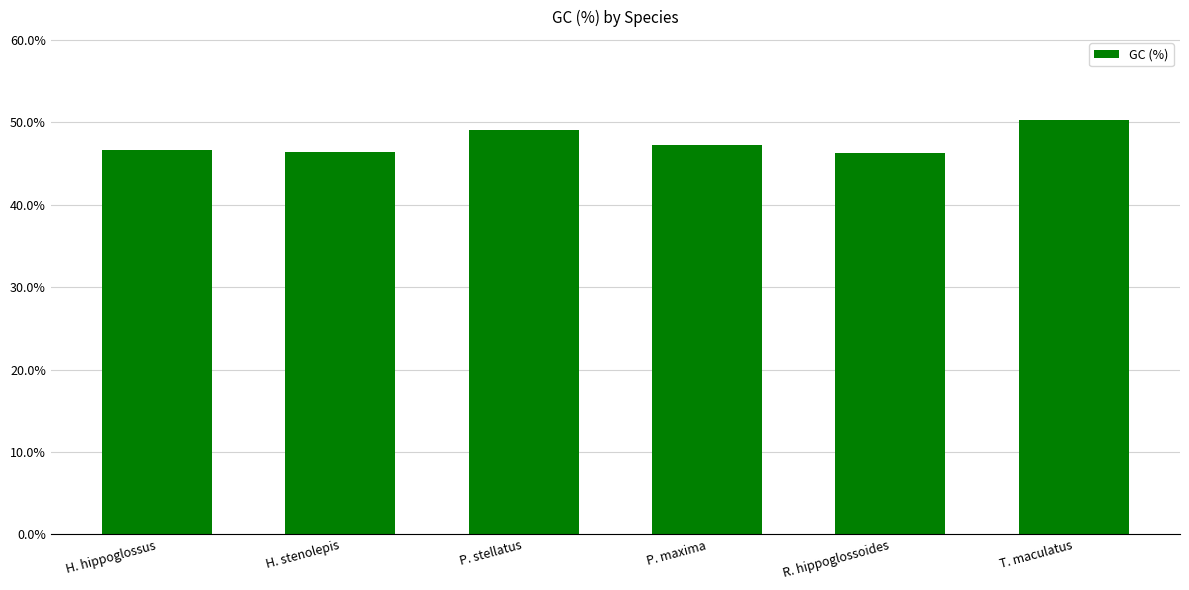

What is the value of the 3rd bar from the left?

49.1